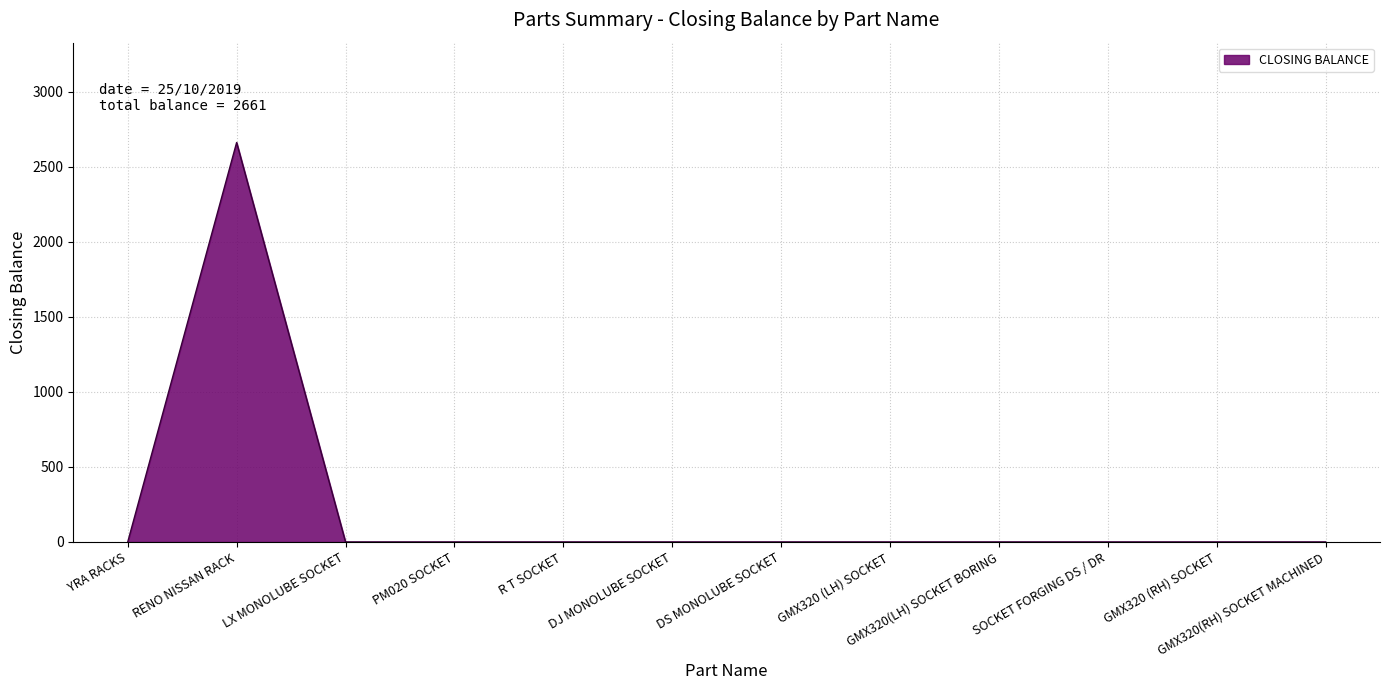

What is the difference between the maximum and minimum values?

2661